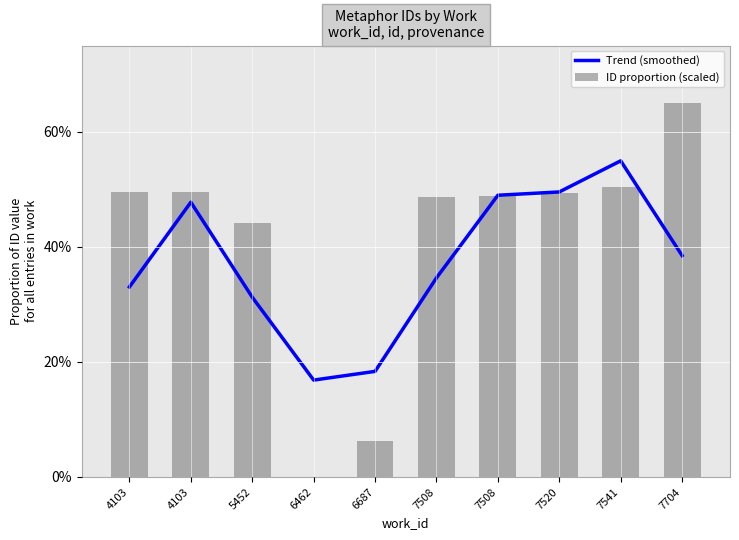

What are all the series names shown in the legend?

Trend (smoothed), ID proportion (scaled)